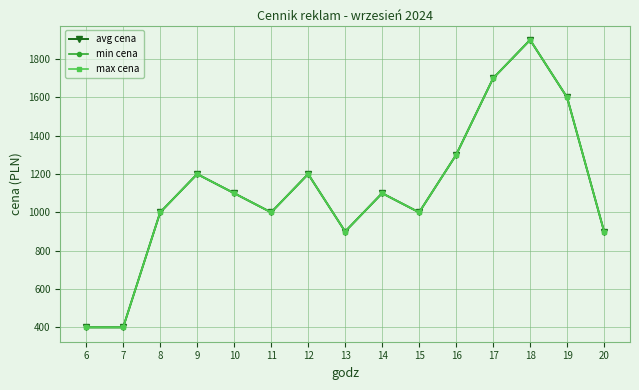

What is the sum of all max cena values?

16700